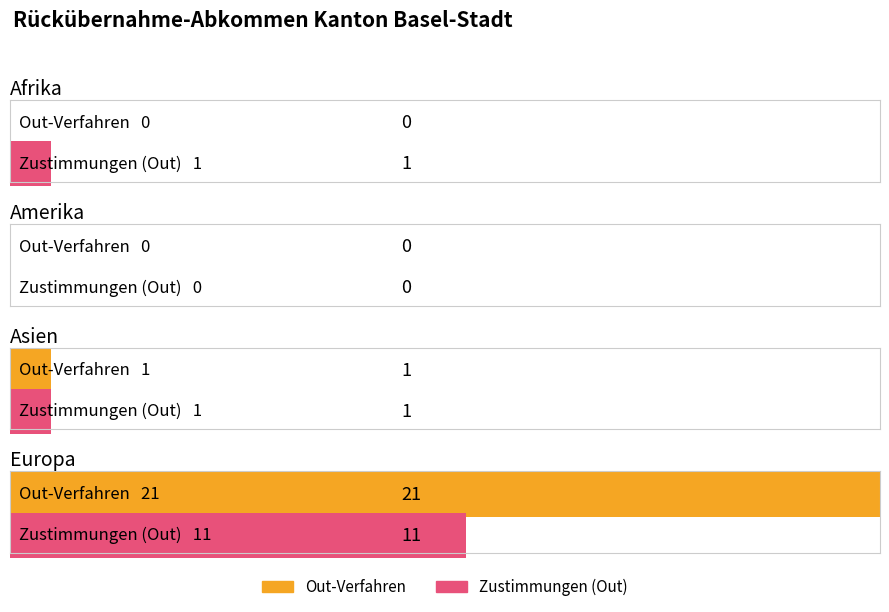

What is the difference between the maximum and minimum values in the Zustimmungen (Out) series?

11